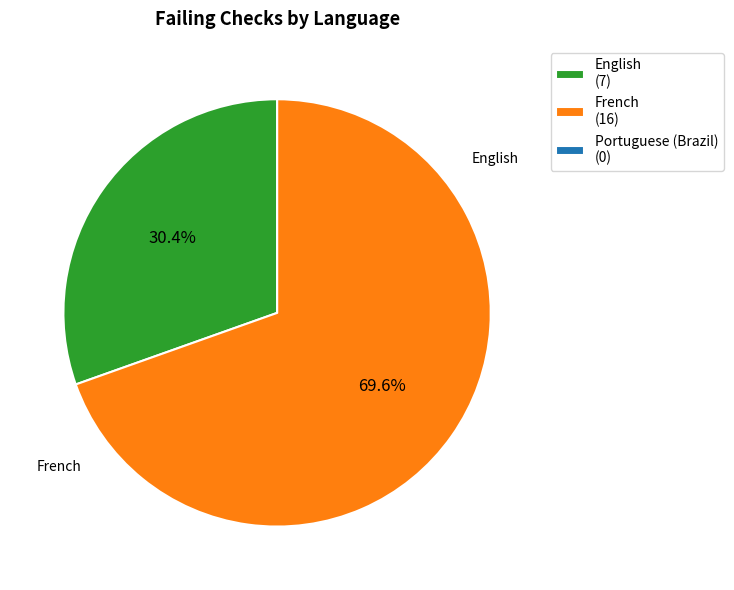

Does any single category account for the majority?

Yes